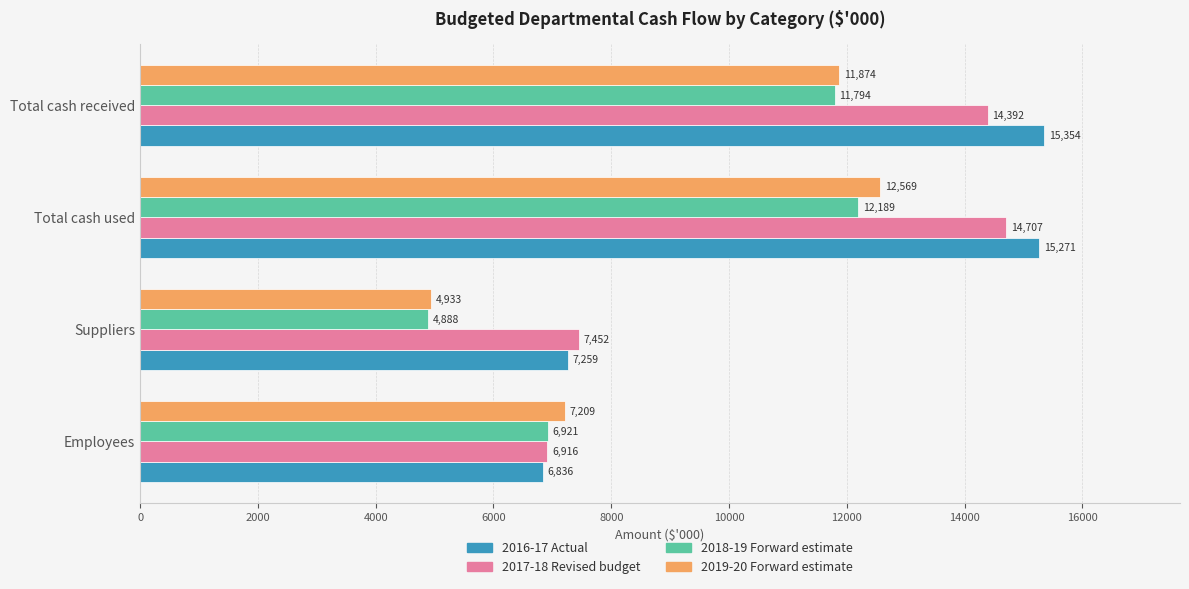

What is the greatest value displayed?

15354